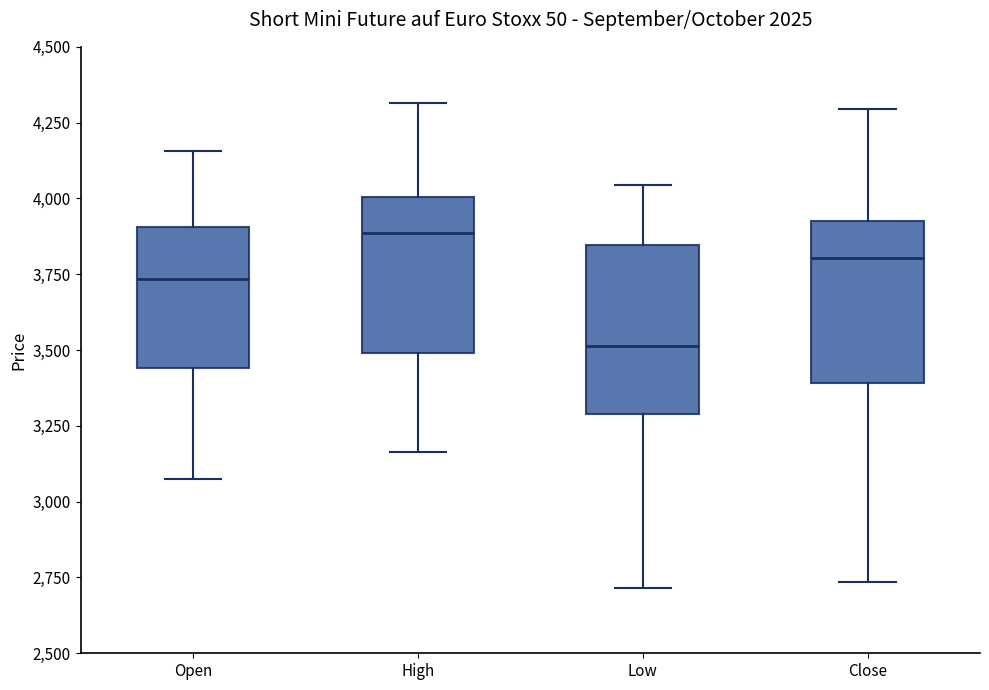

Reading left to right, read every box against the y-axis: the position of its median line, the range the box covers, and the ends of its whiskers. The values are not printed on the chart, so give them approximately, as read against the axis.

Open: median 3750, box 3450 to 3900, whiskers 3100 to 4150
High: median 3900, box 3500 to 4000, whiskers 3150 to 4300
Low: median 3500, box 3300 to 3850, whiskers 2700 to 4050
Close: median 3800, box 3400 to 3950, whiskers 2750 to 4300